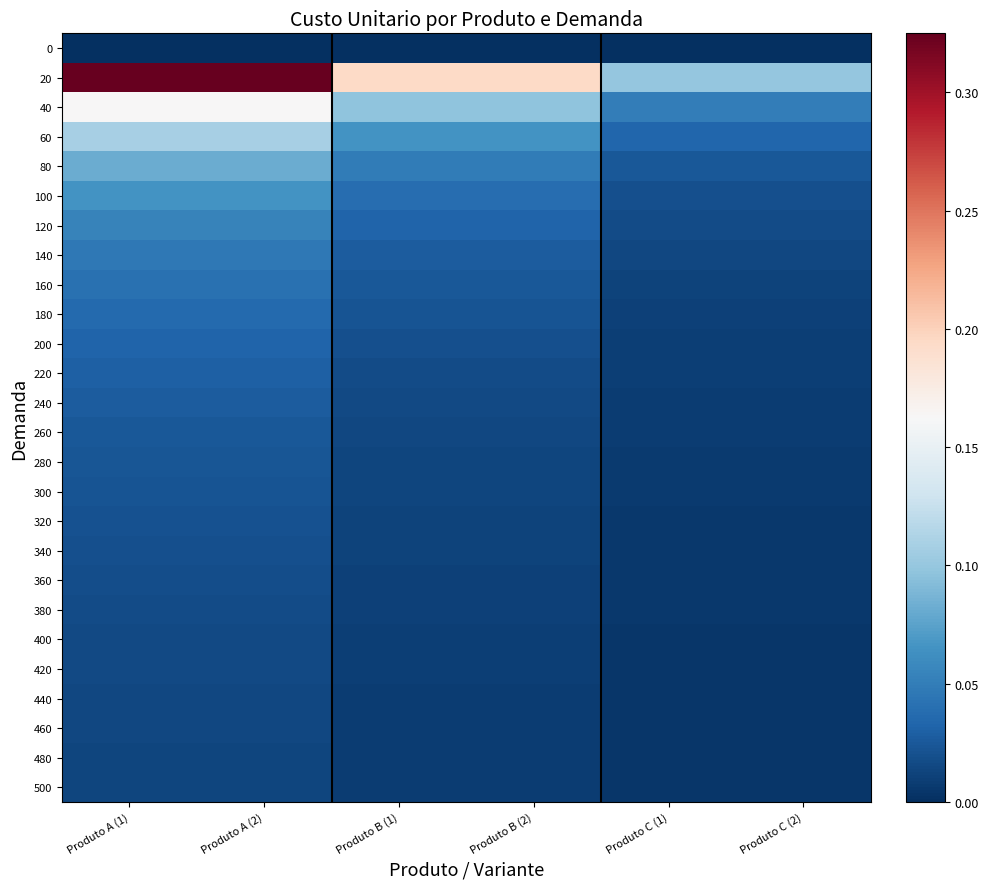

List the series in order of their peak value, highest first.

20, 40, 60, 80, 100, 120, 140, 160, 180, 200, 220, 240, 260, 280, 300, 320, 340, 360, 380, 400, 420, 440, 460, 480, 500, 0